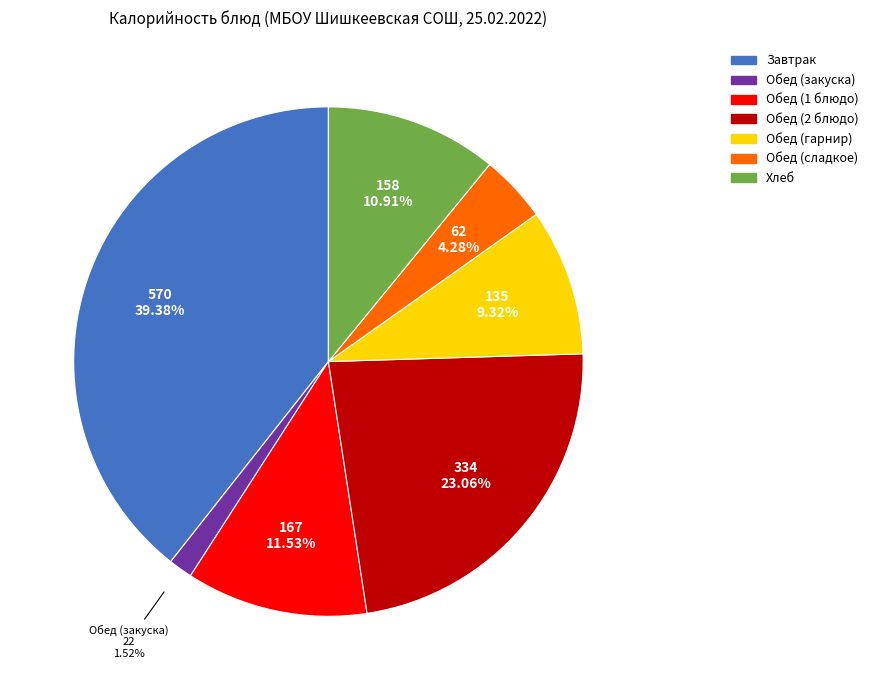

Is there any slice that represents more than half of the pie?

No